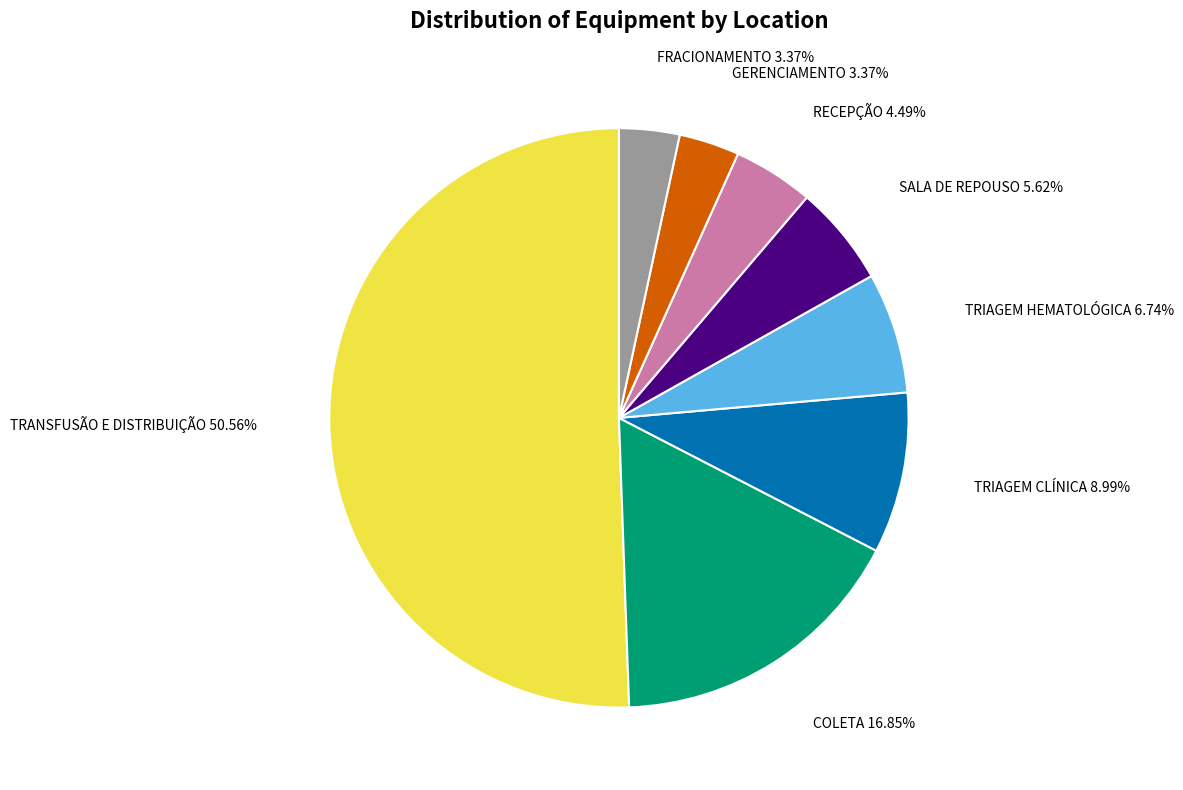

What is the total percentage of FRACIONAMENTO and TRANSFUSÃO E DISTRIBUIÇÃO?

53.9%